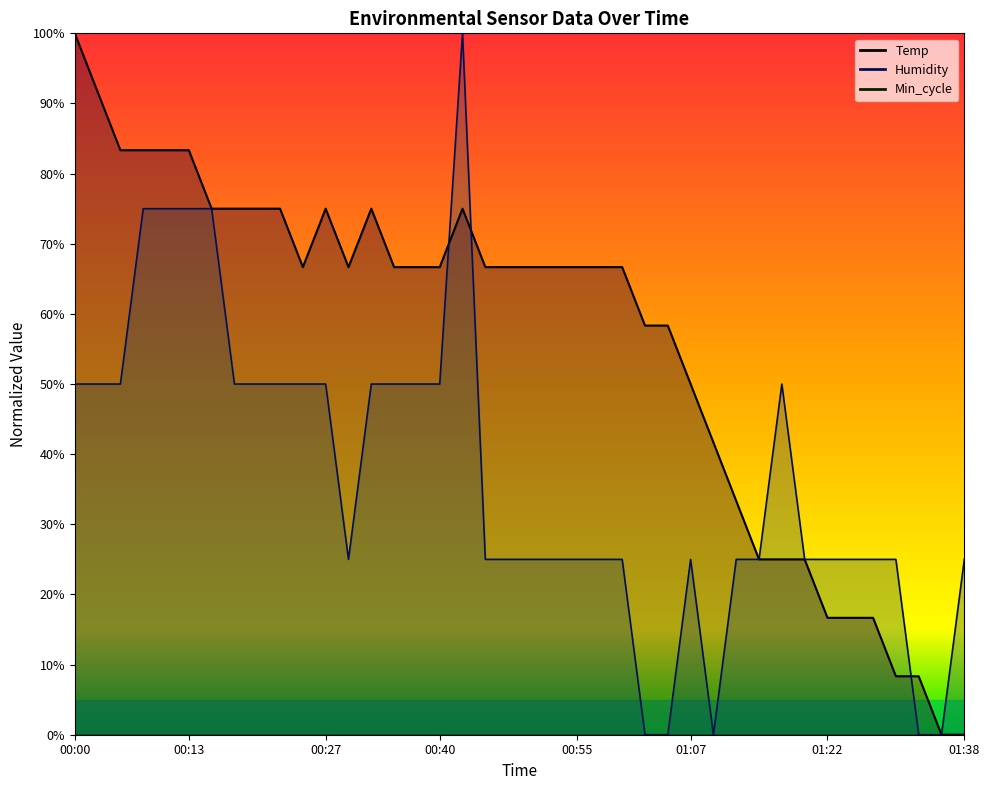

Reading left to right, list all the values displayed in this chart.

Temp: 100.0	91.7	83.3	83.3	83.3	83.3	75.0	75.0	75.0	75.0	66.7	75.0	66.7	75.0	66.7	66.7	66.7	75.0	66.7	66.7	66.7	66.7	66.7	66.7	66.7	58.3	58.3	50.0	41.7	33.3	25.0	25.0	25.0	16.7	16.7	16.7	8.3	8.3	0.0	0.0
Humidity: 50.0	50.0	50.0	75.0	75.0	75.0	75.0	50.0	50.0	50.0	50.0	50.0	25.0	50.0	50.0	50.0	50.0	100.0	25.0	25.0	25.0	25.0	25.0	25.0	25.0	0.0	0.0	25.0	0.0	25.0	25.0	50.0	25.0	25.0	25.0	25.0	25.0	0.0	0.0	25.0